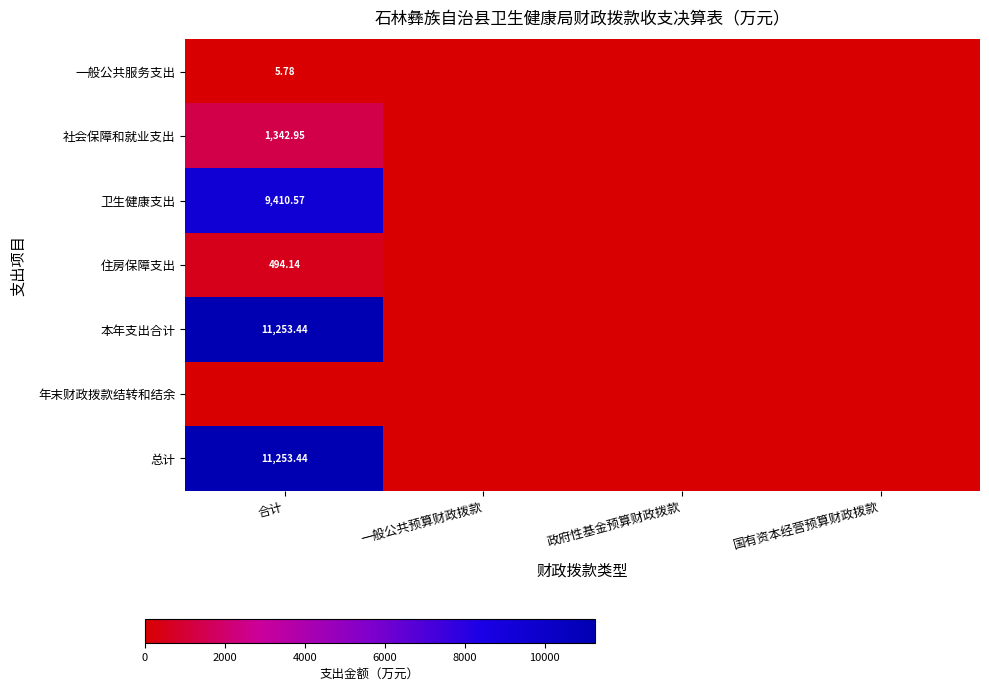

At 一般公共预算财政拨款, list the series in order from smallest to largest.

一般公共服务支出, 社会保障和就业支出, 卫生健康支出, 住房保障支出, 本年支出合计, 年末财政拨款结转和结余, 总计